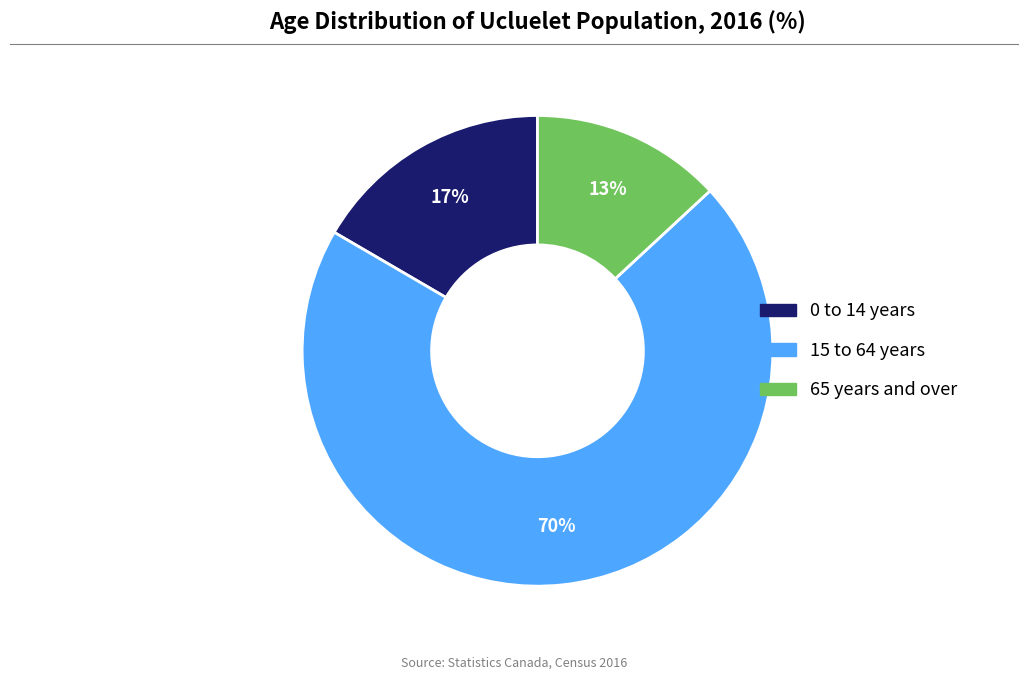

Does any single category account for the majority?

Yes